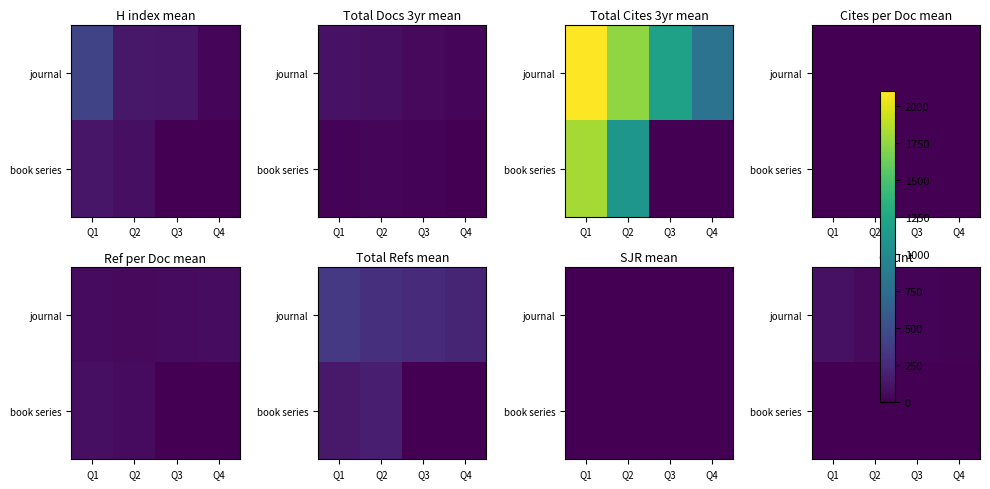

Which category has the highest value in the journal series?

Q1